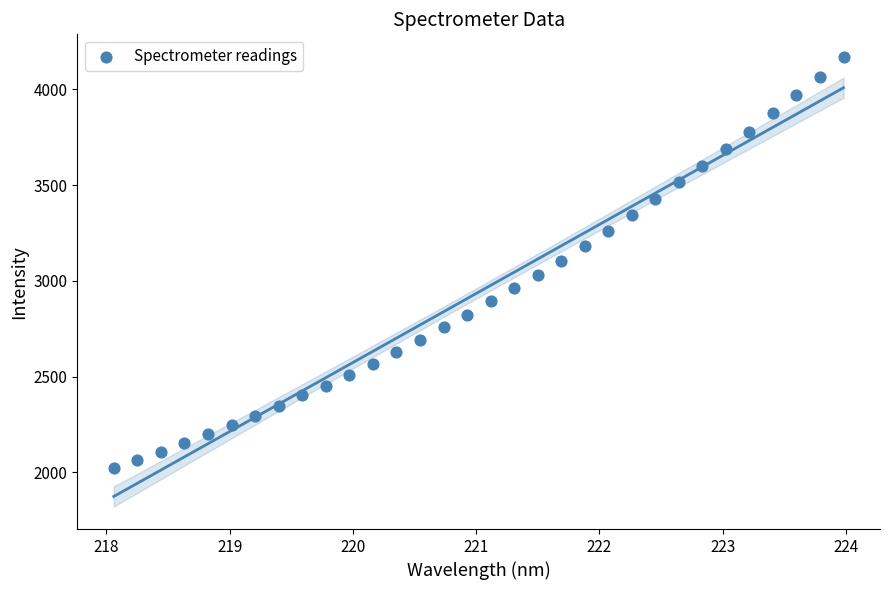

What is the range of Y values (max minus min)?

2147.7